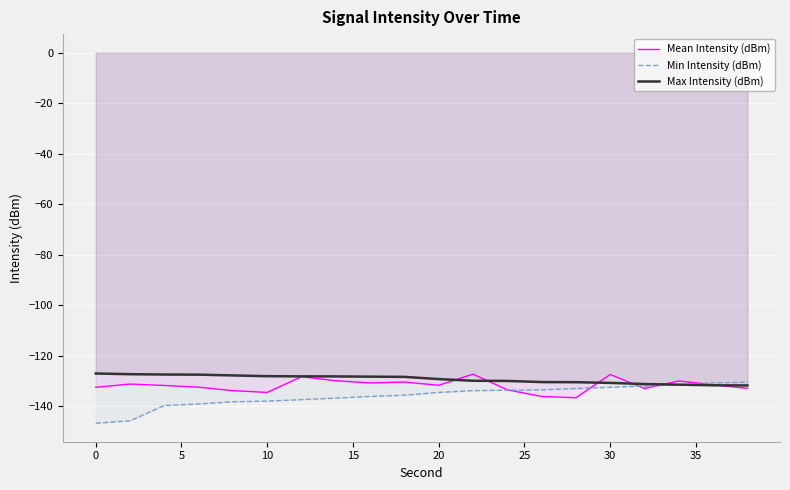

The value of Max Intensity (dBm) at 30 is -130.7. True or false?

True